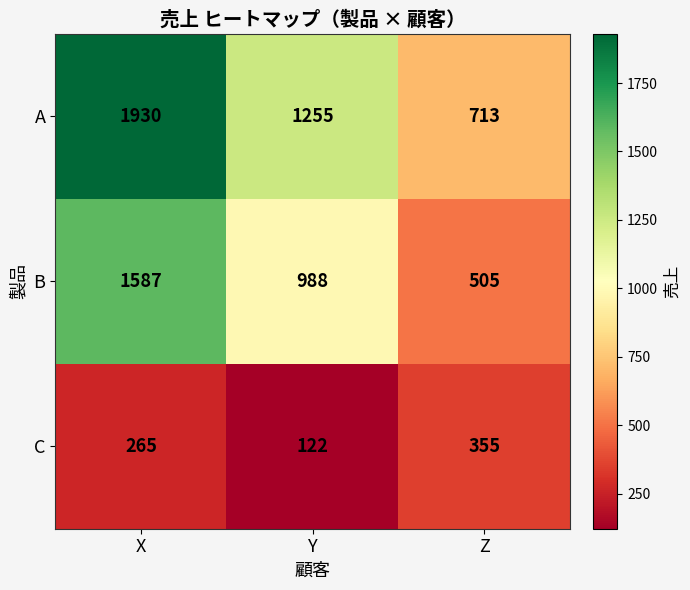

Reading right to left, list all the values displayed in this chart.

A: Z=713	Y=1255	X=1930
B: Z=505	Y=988	X=1587
C: Z=355	Y=122	X=265